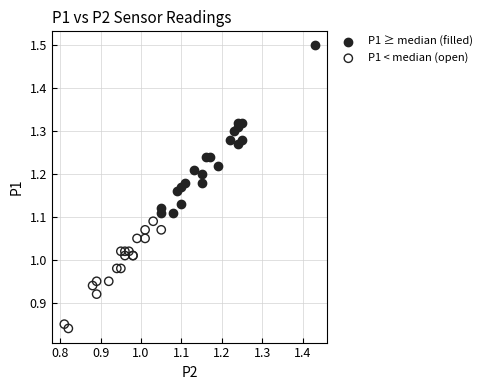

Which series has the widest spread of Y values?

P1 ≥ median (filled)